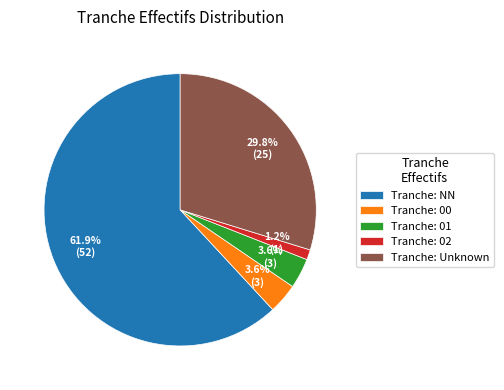

Combined, do Tranche: Unknown and Tranche: 00 account for over 50%?

No